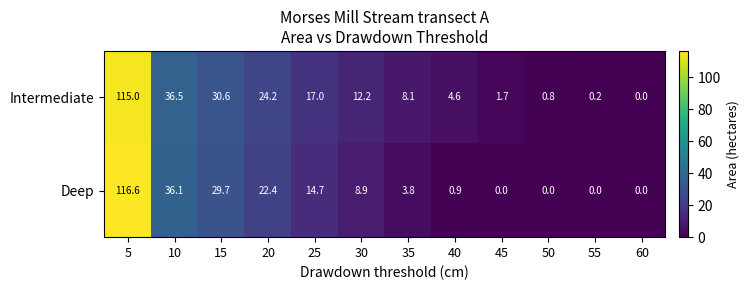

Reading left to right, what are all the values shown in this chart?

Intermediate: 115.0	36.5	30.6	24.2	17.0	12.2	8.1	4.6	1.7	0.8	0.2	0.0
Deep: 116.6	36.1	29.7	22.4	14.7	8.9	3.8	0.9	0.0	0.0	0.0	0.0